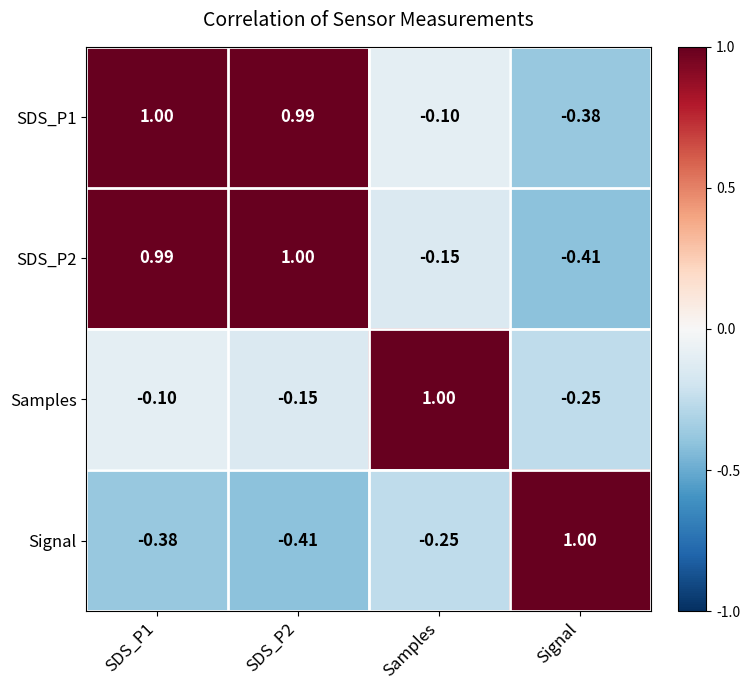

Which series changed the most between SDS_P1 and SDS_P2?

Samples